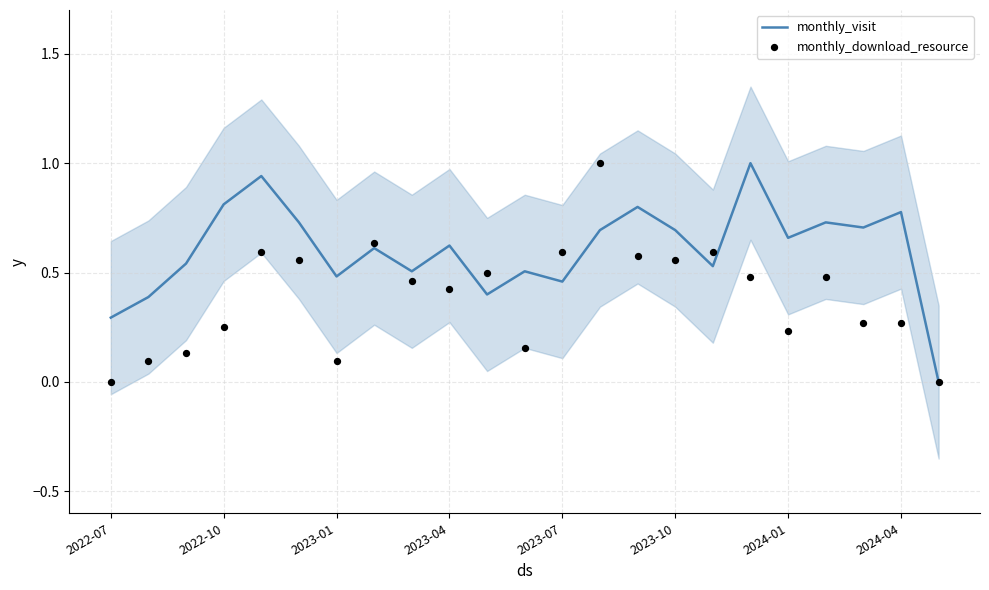

Which series contains the highest Y value?

monthly_visit